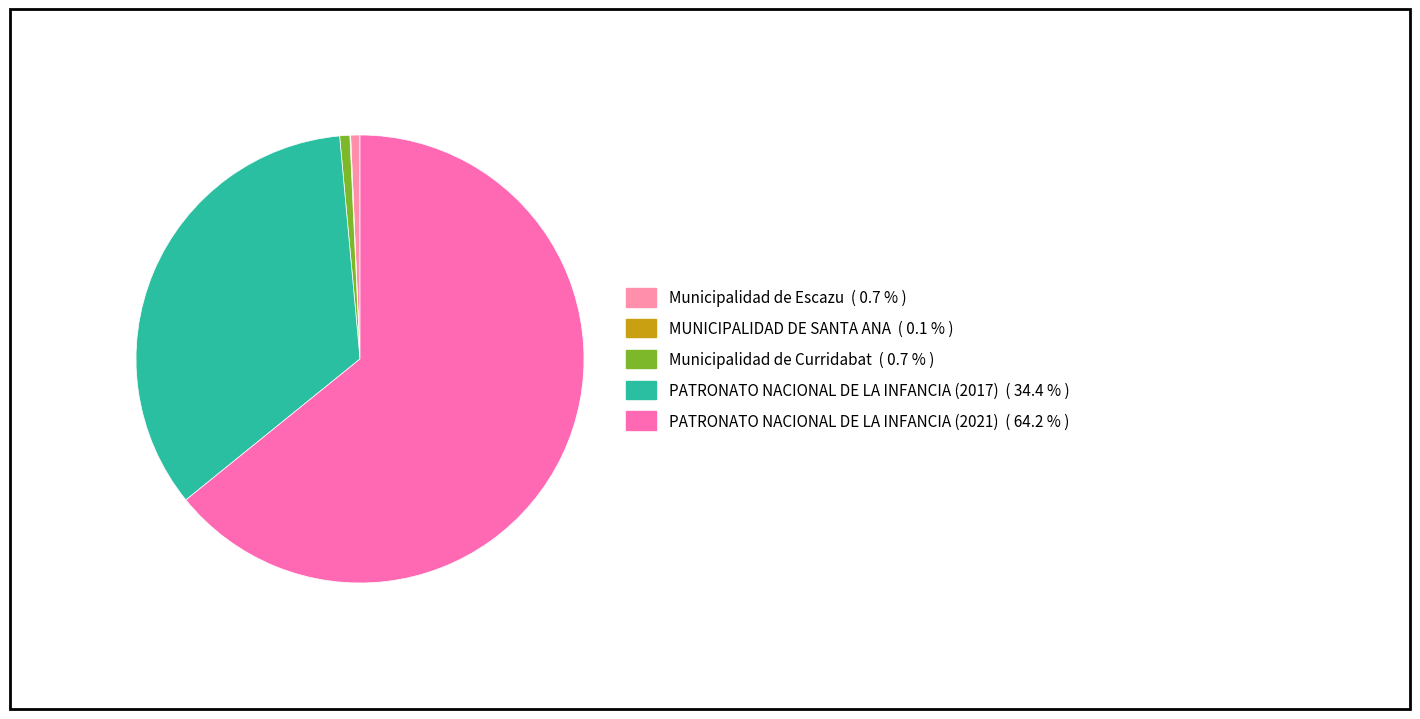

True or false: PATRONATO NACIONAL DE LA INFANCIA (2017) accounts for 34% of the total.

True